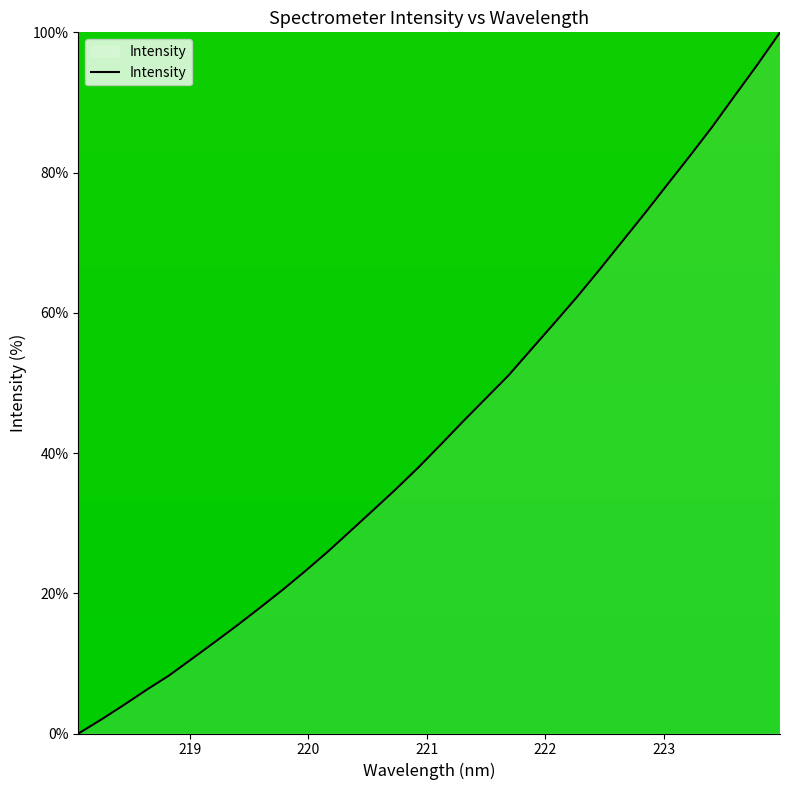

What is the maximum value shown in the chart?

100.0